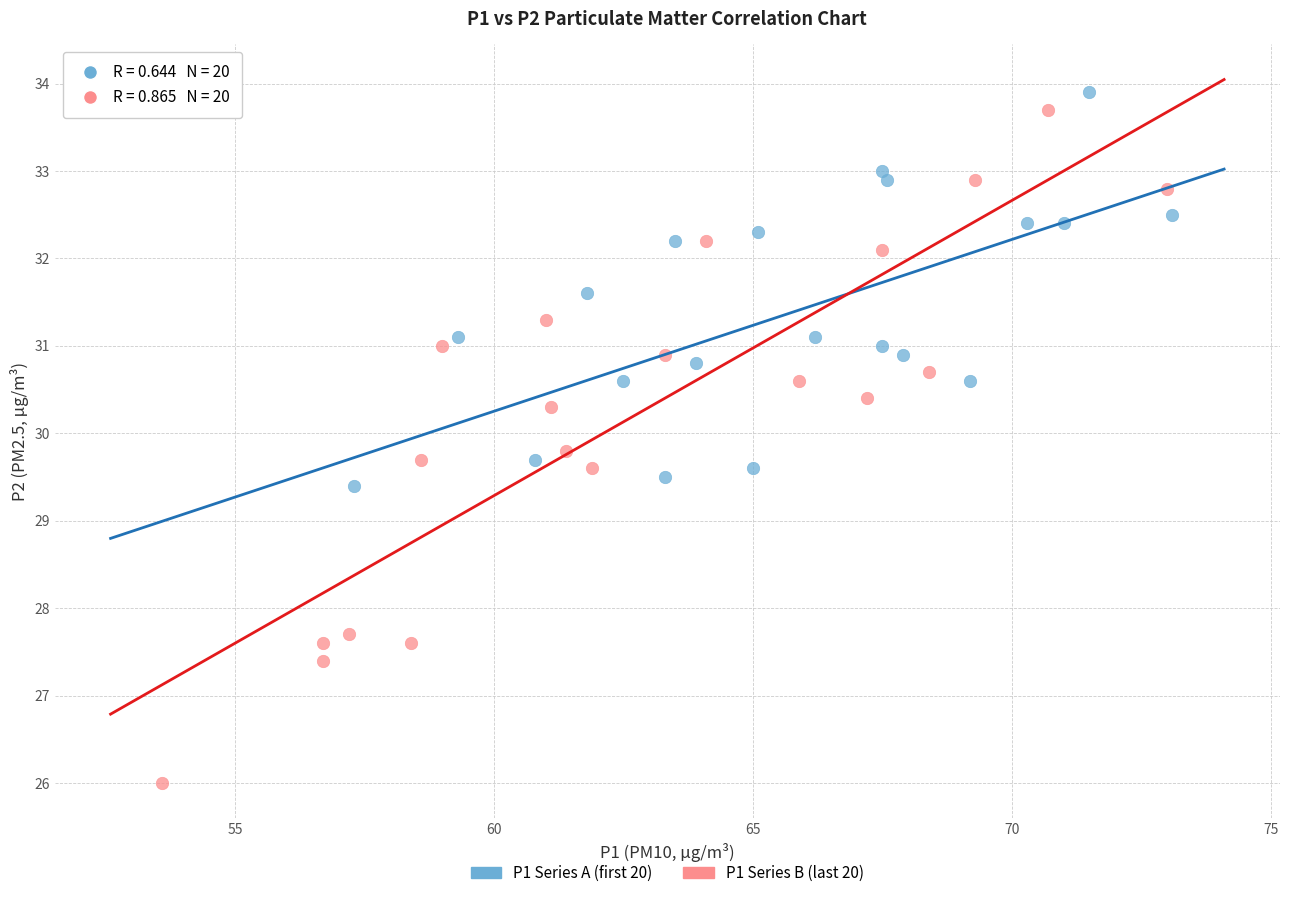

Which series reaches the minimum Y coordinate?

P1 Series B (last 20)